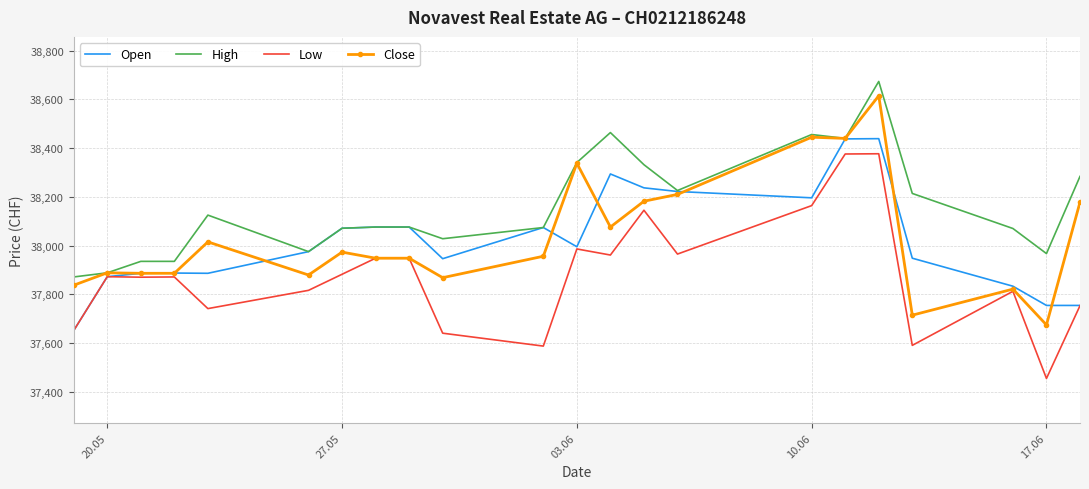

What is the maximum value for High?

38674